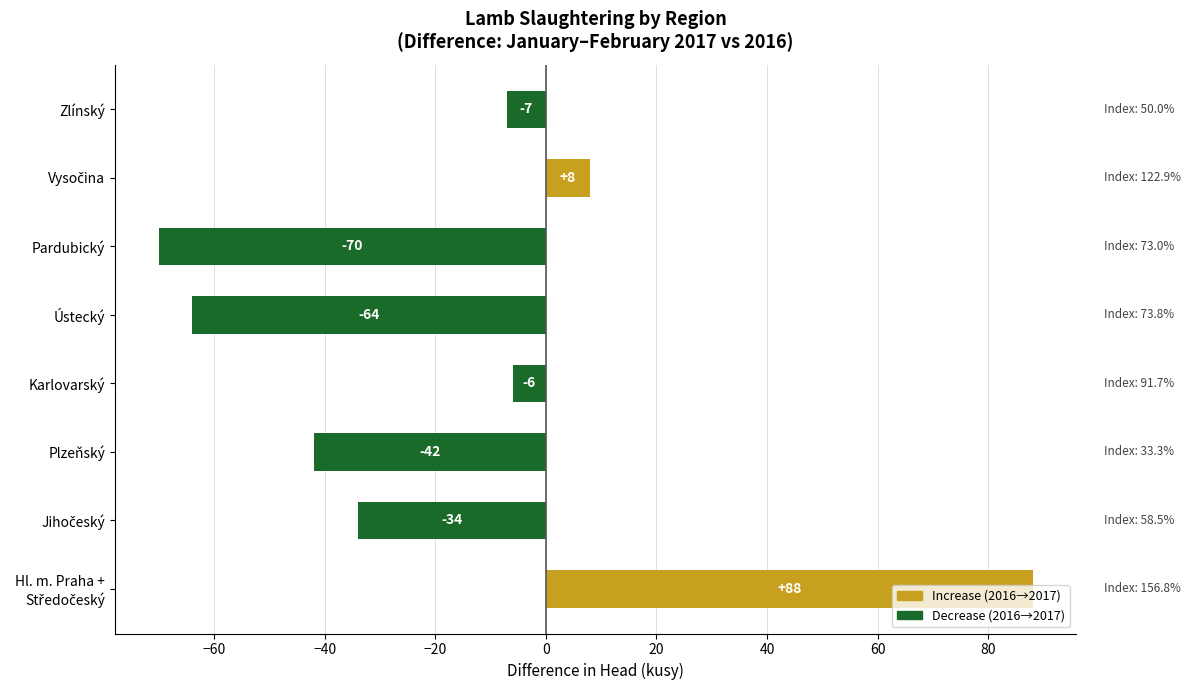

Rank the series at Vysočina from highest to lowest value.

Increase (2016→2017), Decrease (2016→2017)